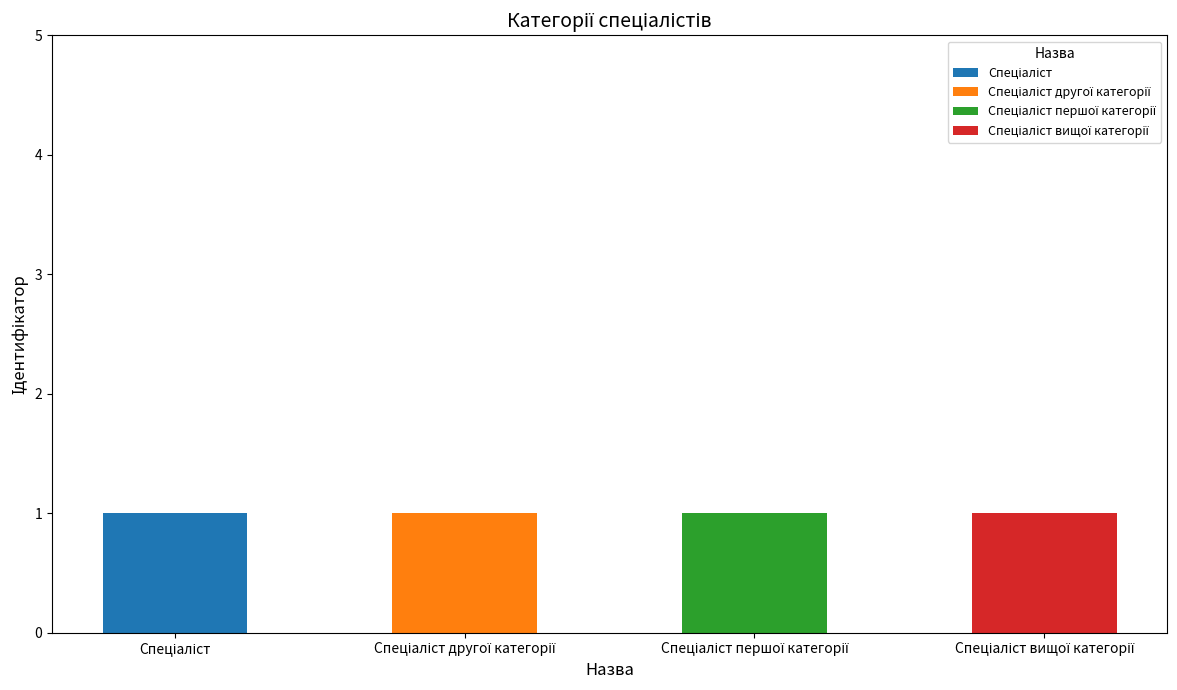

Between Спеціаліст другої категорії and Спеціаліст першої категорії, which is larger?

Спеціаліст другої категорії